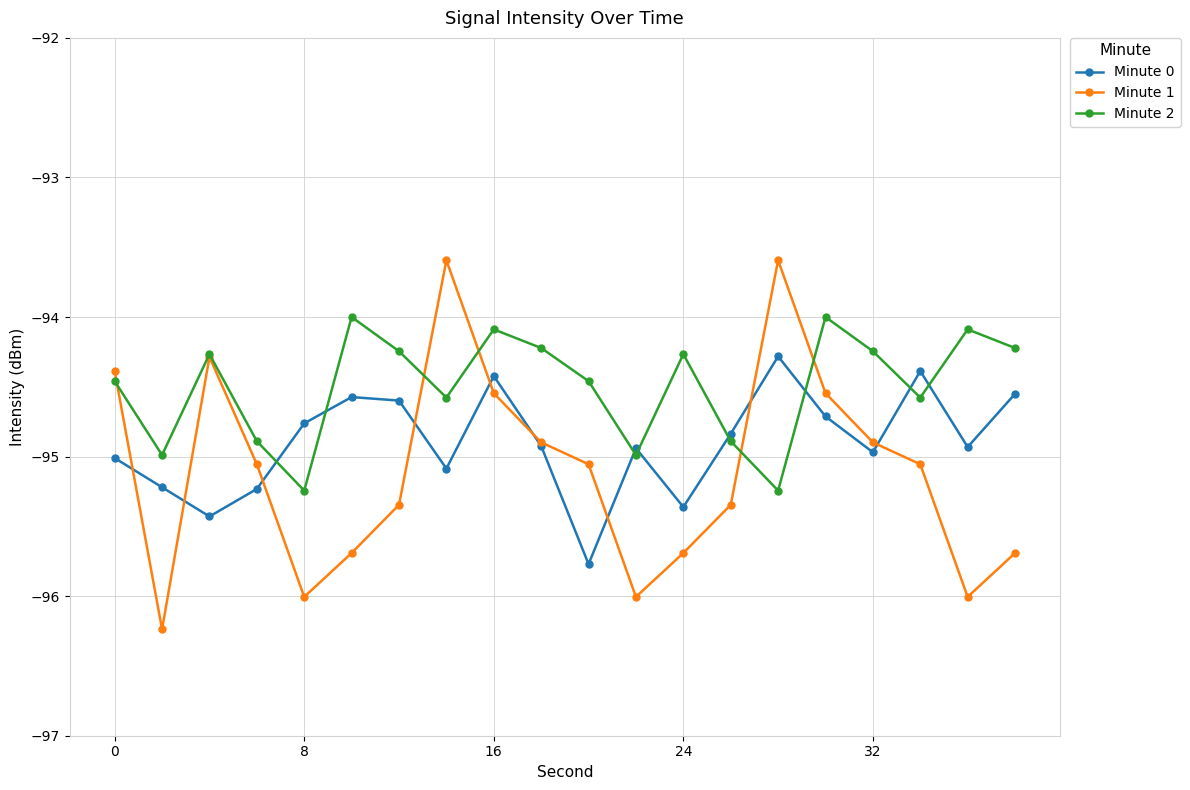

What is the minimum value shown in the chart?

-96.2